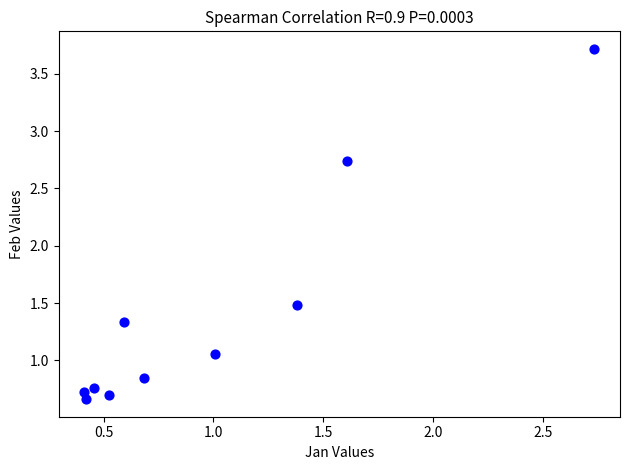

What Y value in the scatter plot is closest to 2?

1.5